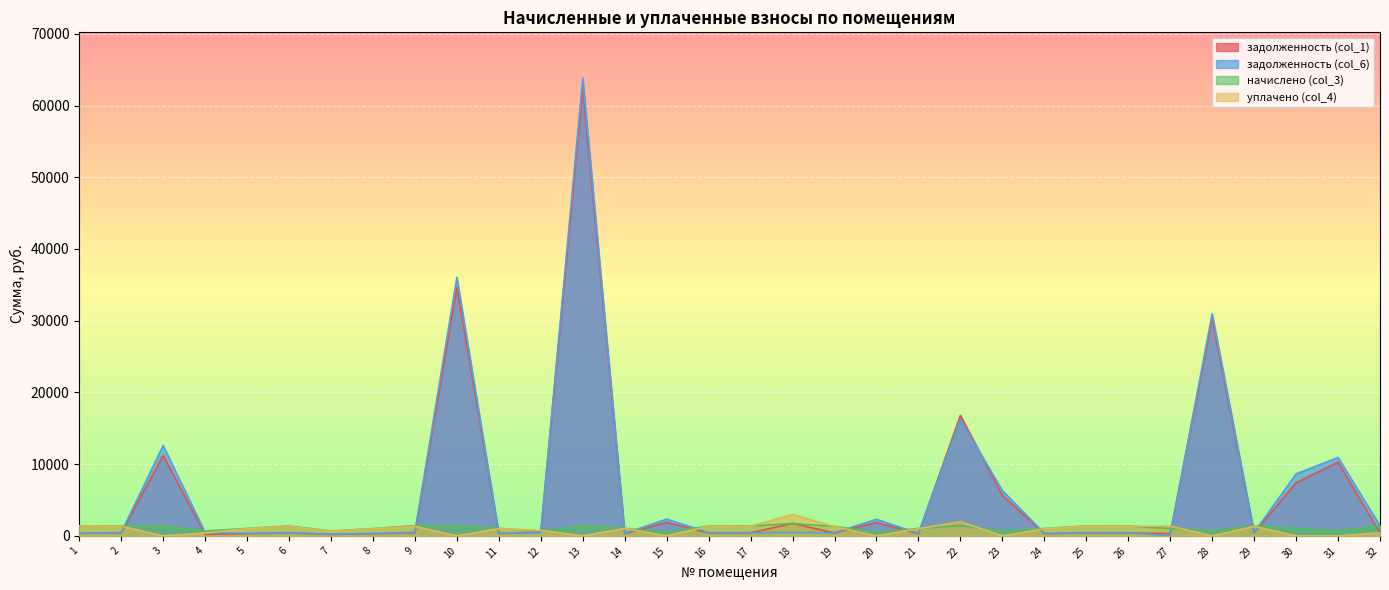

Which series ends up on top after the final intersection of уплачено (col_4) and задолженность (col_1)?

уплачено (col_4)